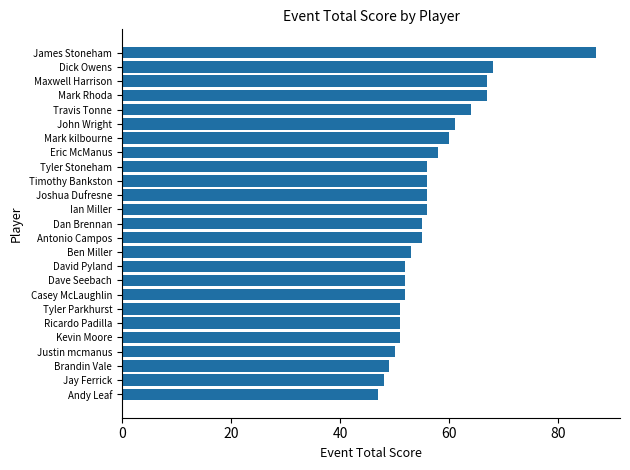

Reading bottom to top, extract all data points from this chart.

47	48	49	50	51	51	51	52	52	52	53	55	55	56	56	56	56	58	60	61	64	67	67	68	87